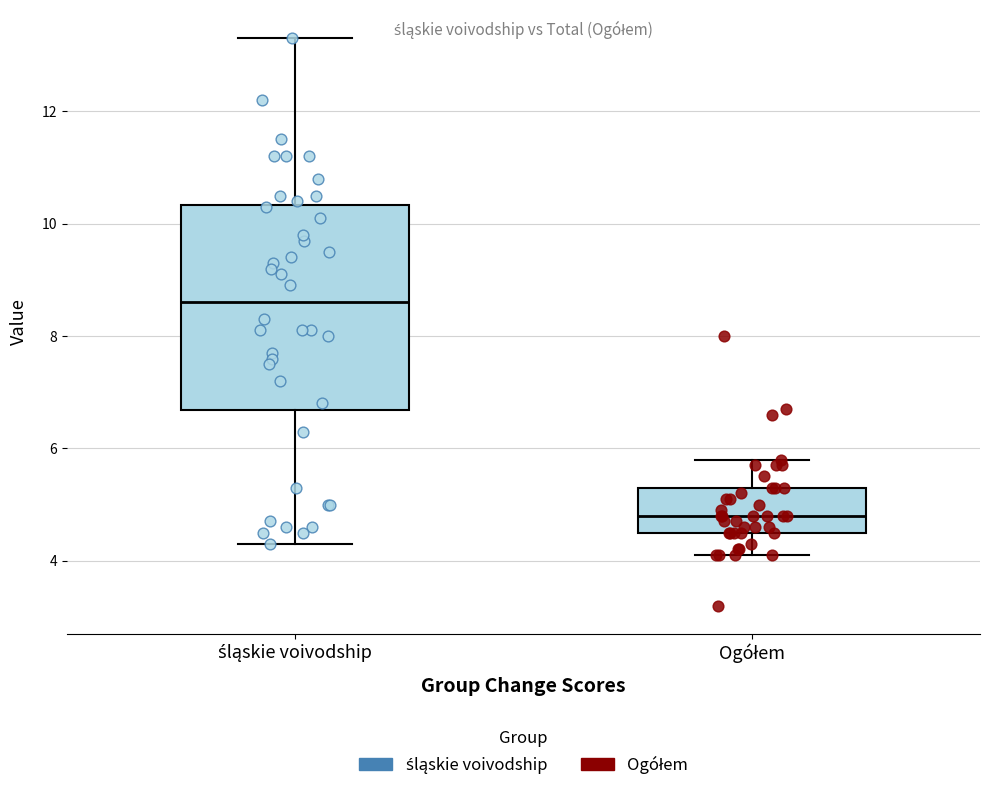

Which box's median line is the highest?

śląskie voivodship